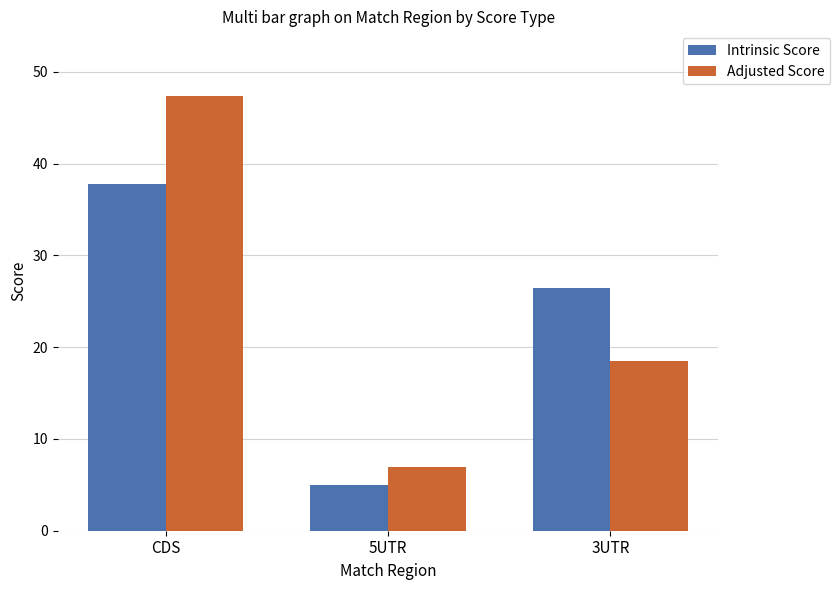

Rank the series at 3UTR from lowest to highest value.

Adjusted Score, Intrinsic Score